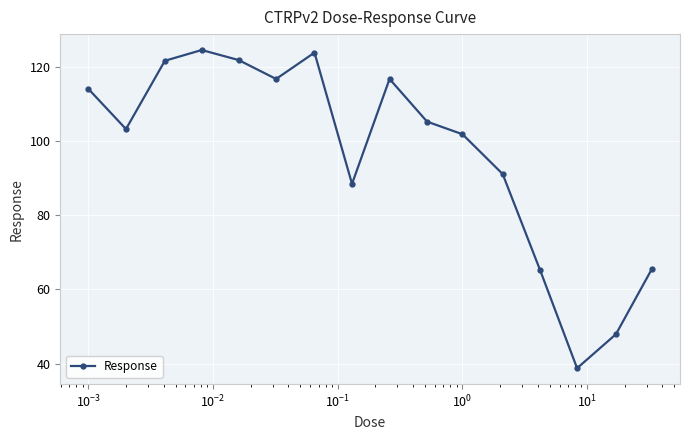

What is the average value?

96.6